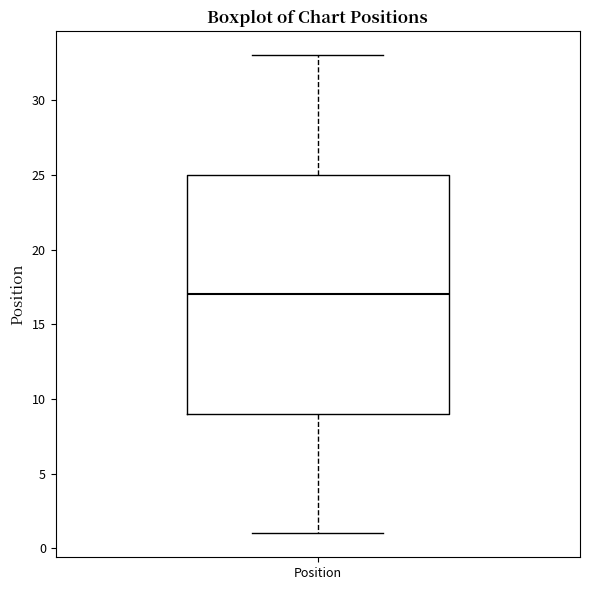

Transcribe this box plot: give where the median line is, the range the box spans, and where the two whiskers end, as read against the y-axis. The values are not printed on the chart, so give them approximately, as read against the axis.

median 17, box 9 to 25, whiskers 1 to 33